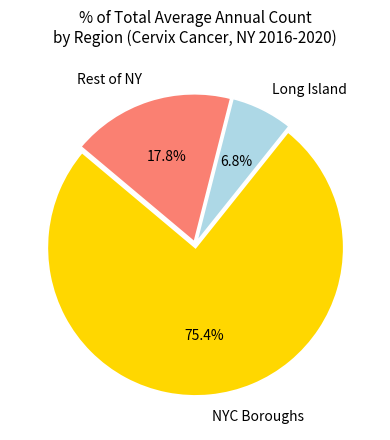

What is the total percentage of NYC Boroughs and Long Island?

82.2%